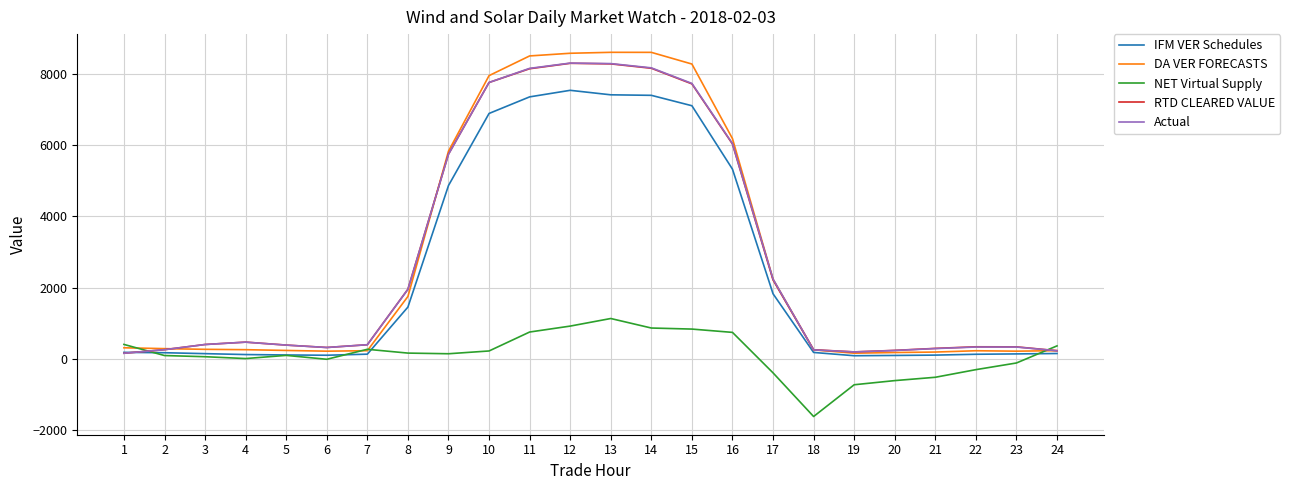

What is the total value across all series at 12?

33615.3